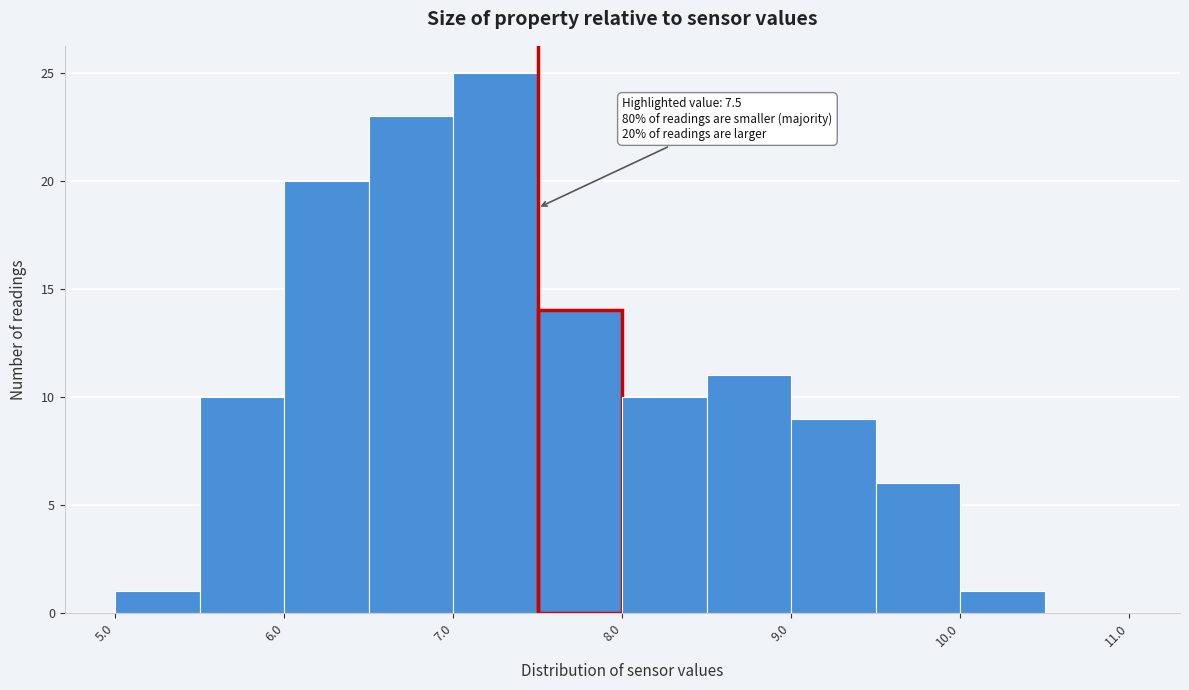

Over which range of the x-axis is the bar tallest?

7.0 to 7.5